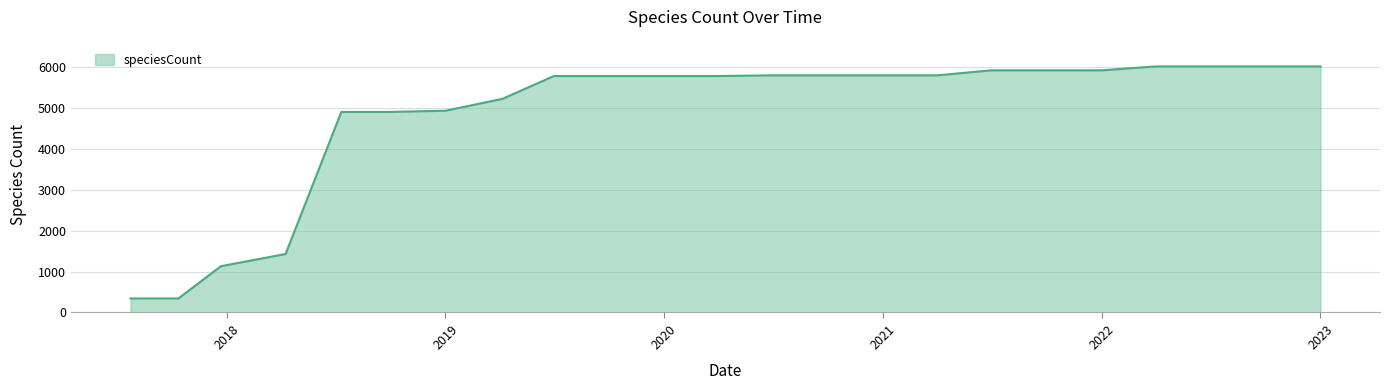

What is the smallest value displayed?

343